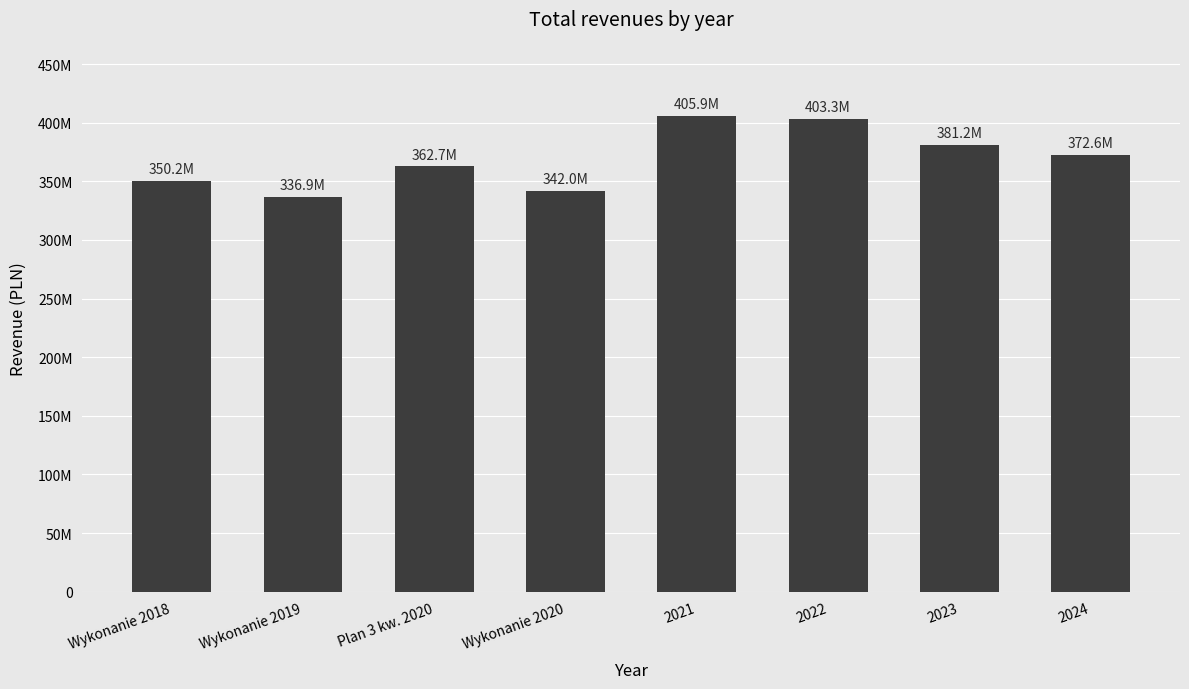

What is the greatest value displayed?

405893178.8